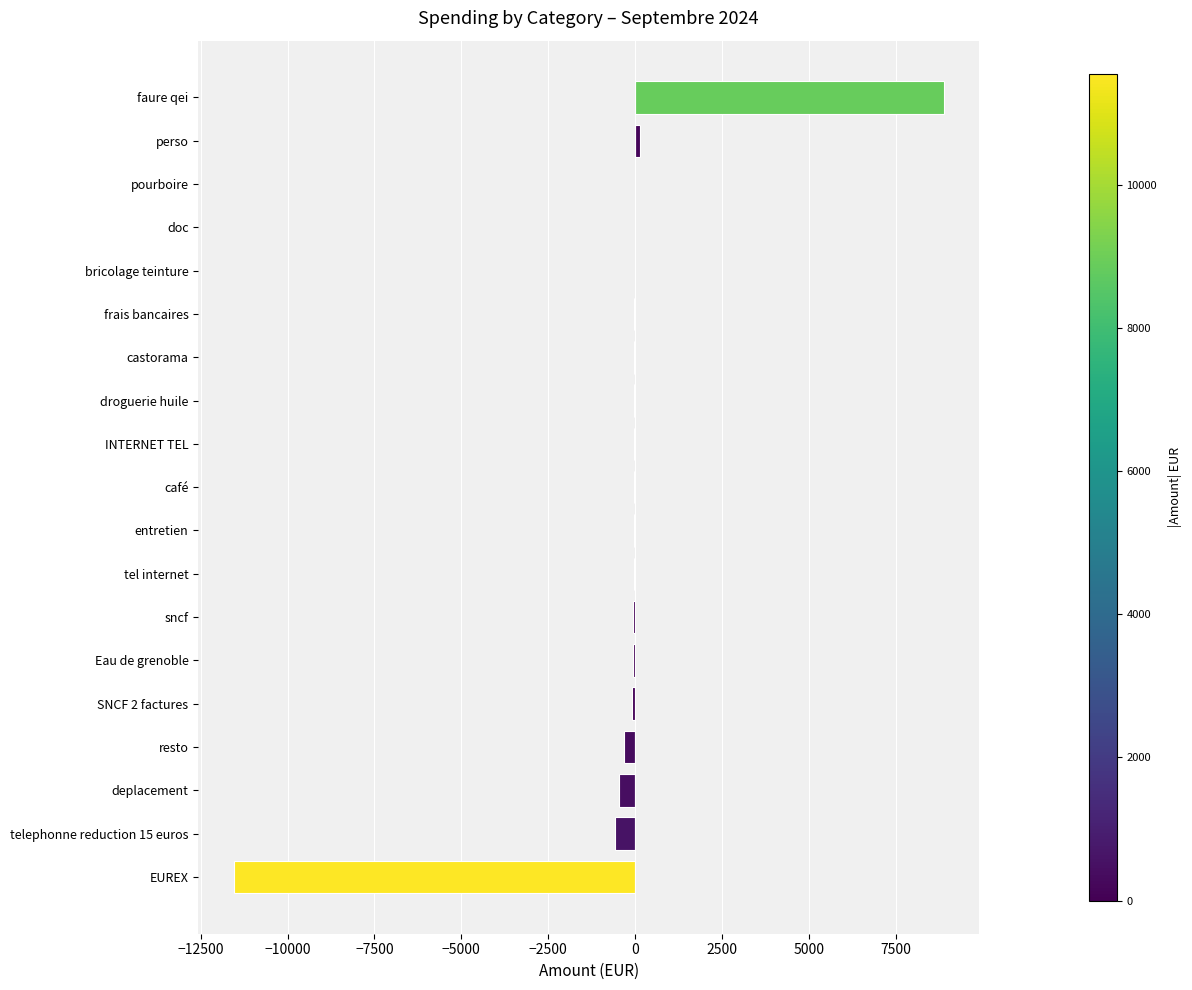

Which label corresponds to the largest value in the chart?

faure qei